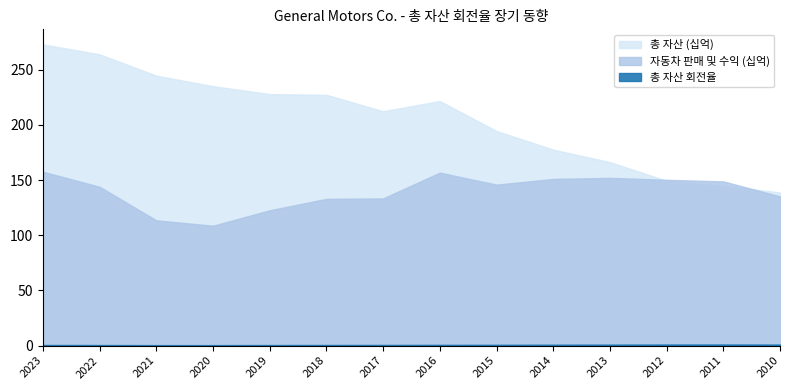

Count the number of categories in the chart.

14